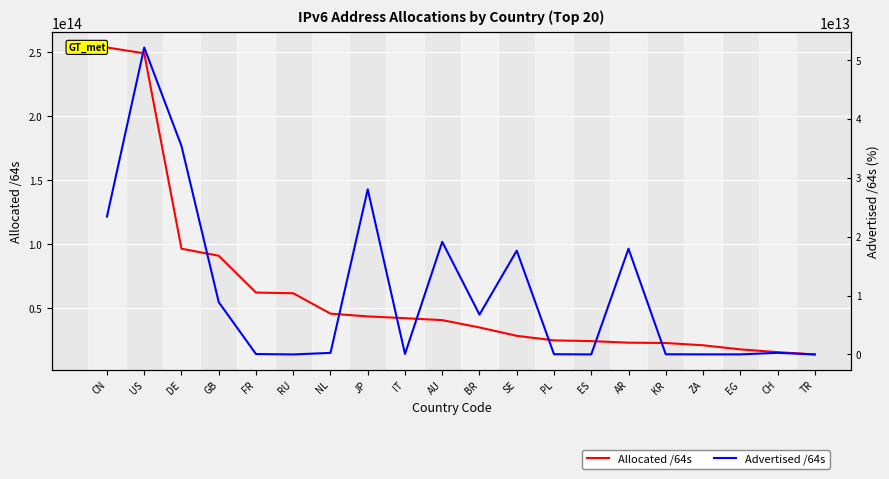

Between DE and KR, which series saw the biggest shift?

Allocated /64s